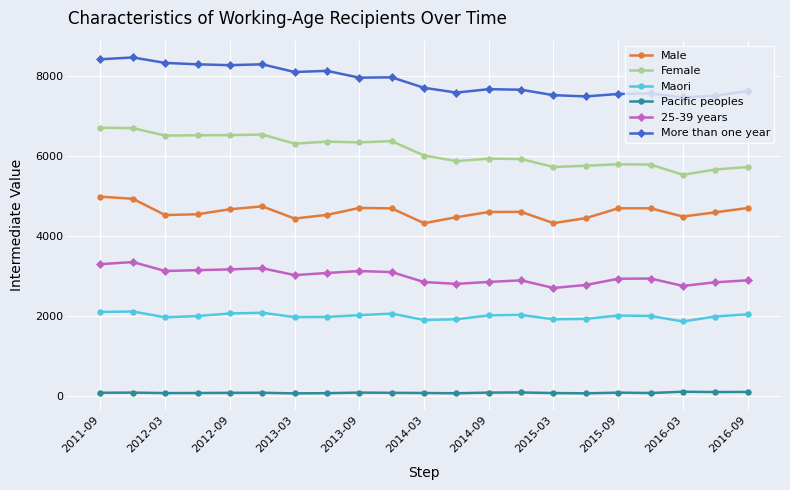

Which series has the largest range (max minus min)?

Female